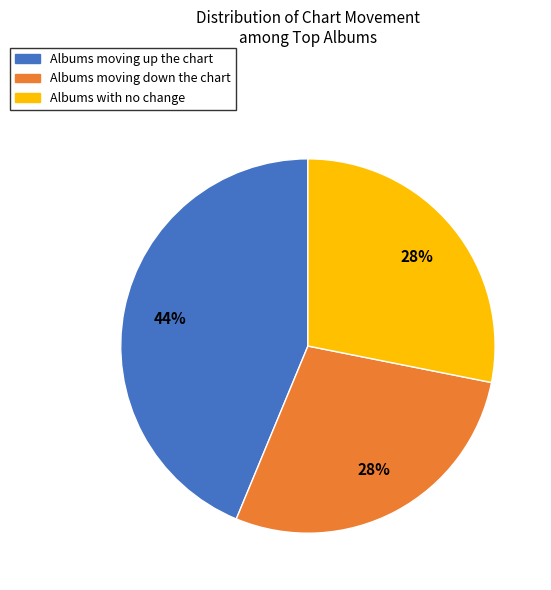

Is there any slice that represents more than half of the pie?

No